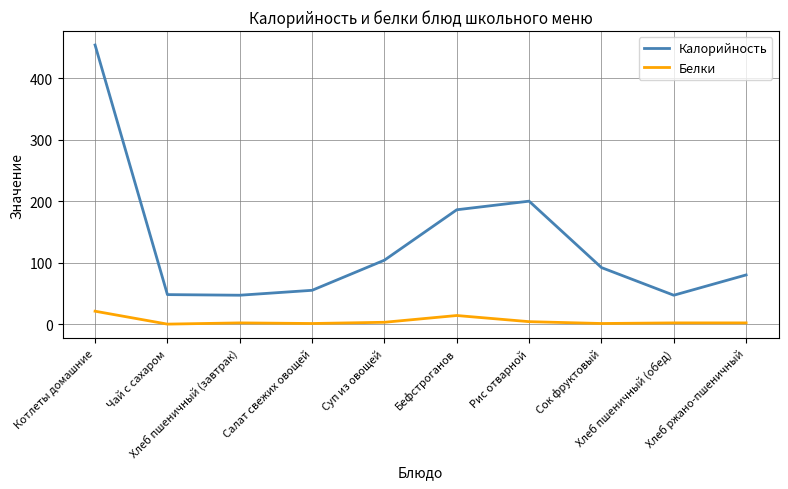

Rank the series by their average value, from highest to lowest.

Калорийность, Белки